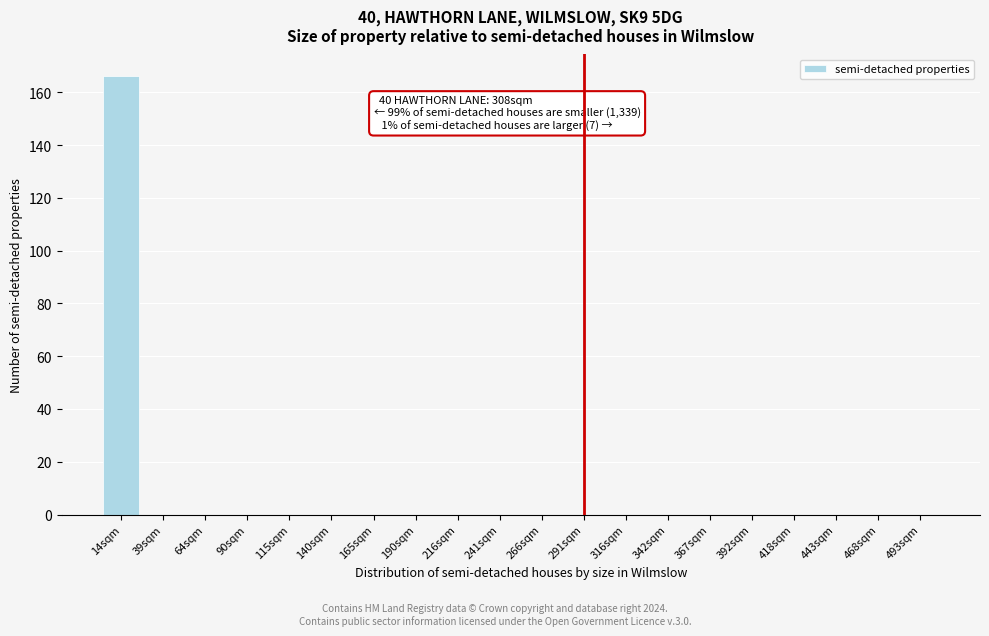

Reading right to left, extract all data points from this chart.

493sqm=0	468sqm=0	443sqm=0	418sqm=0	392sqm=0	367sqm=0	342sqm=0	316sqm=0	291sqm=0	266sqm=0	241sqm=0	216sqm=0	190sqm=0	165sqm=0	140sqm=0	115sqm=0	90sqm=0	64sqm=0	39sqm=0	14sqm=166